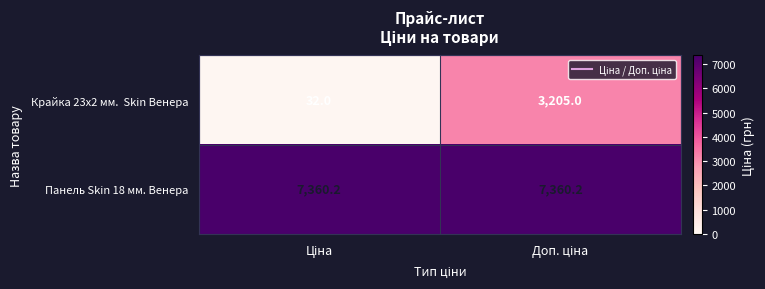

What is the maximum value shown in the chart?

7360.2